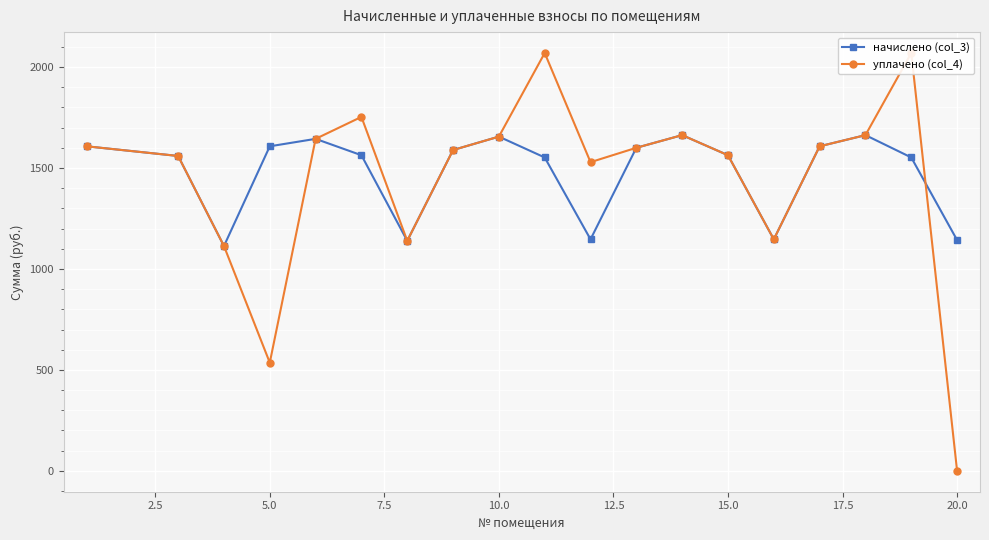

How many data points in уплачено (col_4) are less than 1600?

9